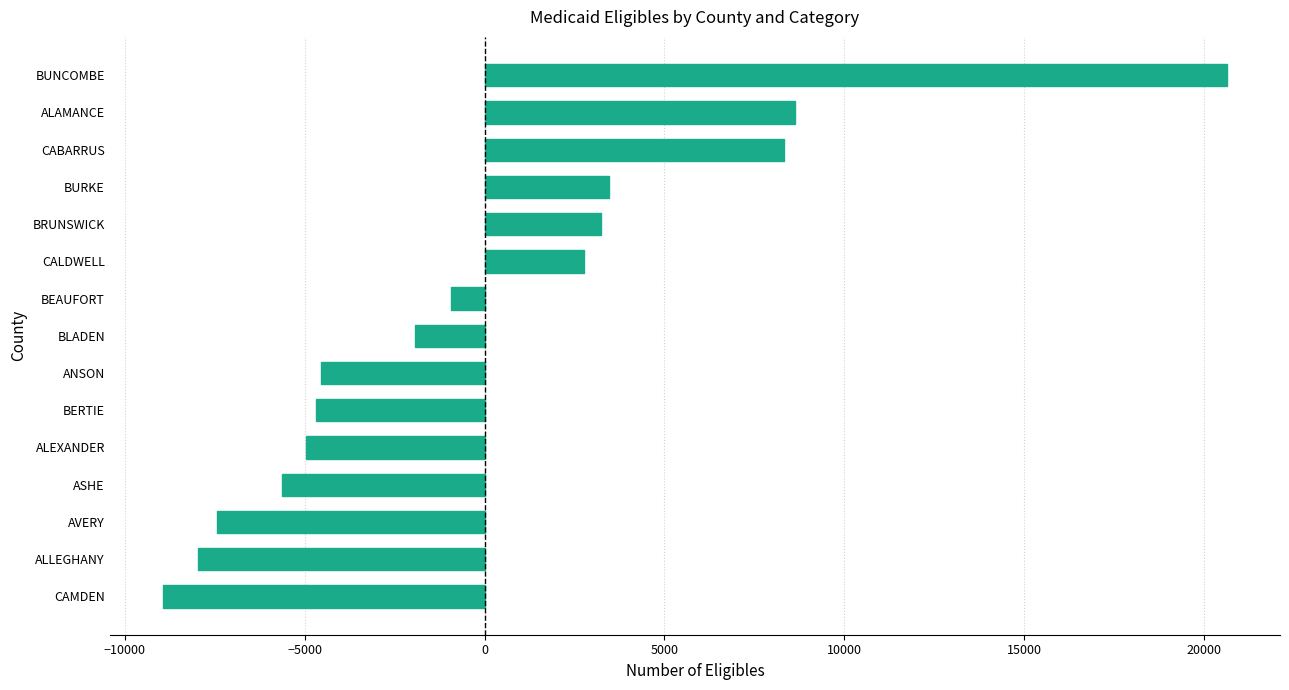

What is the change in value from CAMDEN to BUNCOMBE?

+29580